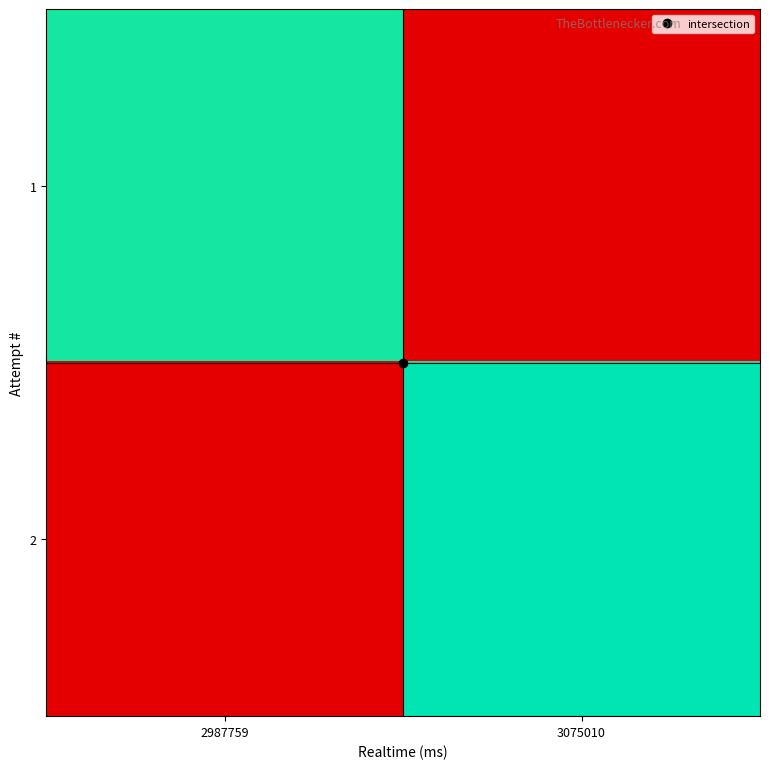

Reading right to left, transcribe all the data shown in this chart.

1: 3075010=0.0	2987759=1.0
2: 3075010=1.0	2987759=0.0